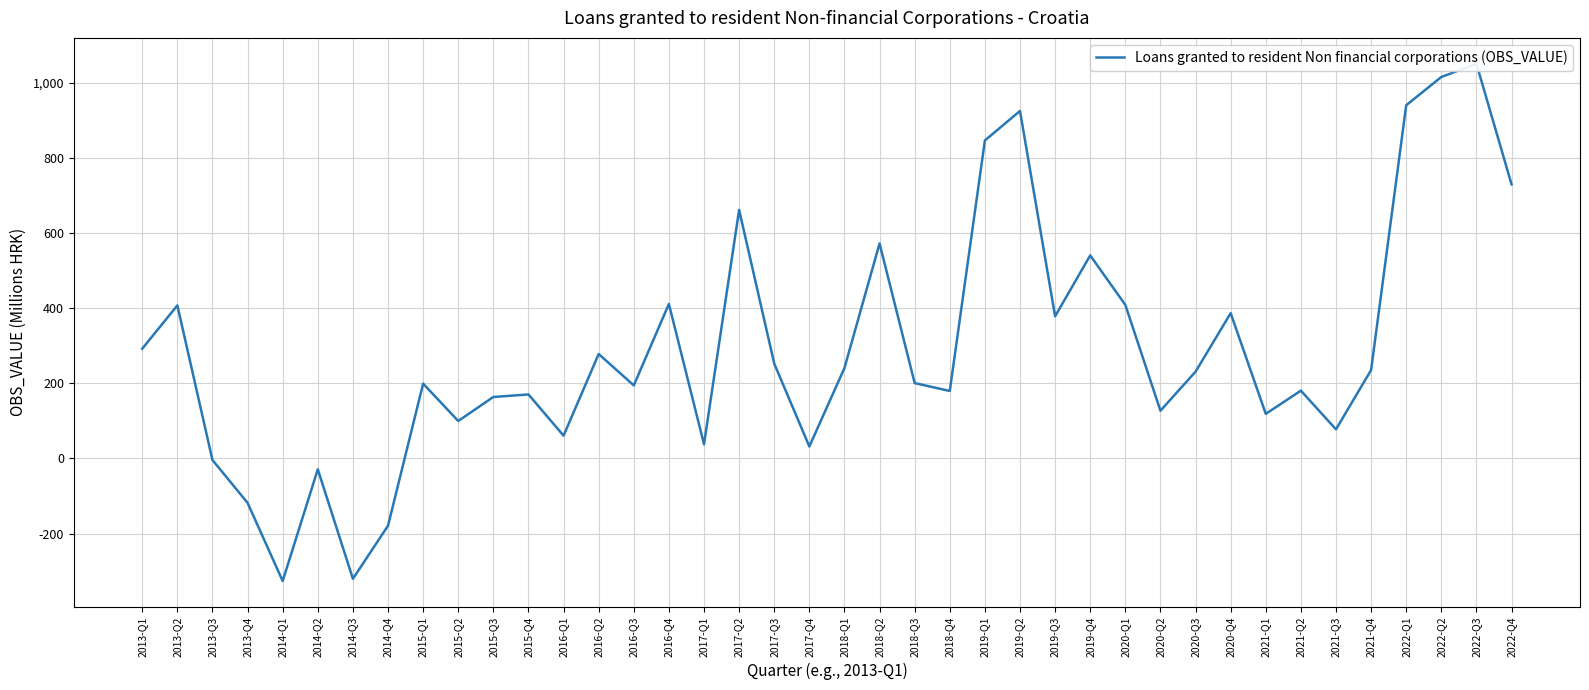

What is the smallest value displayed?

-326.5